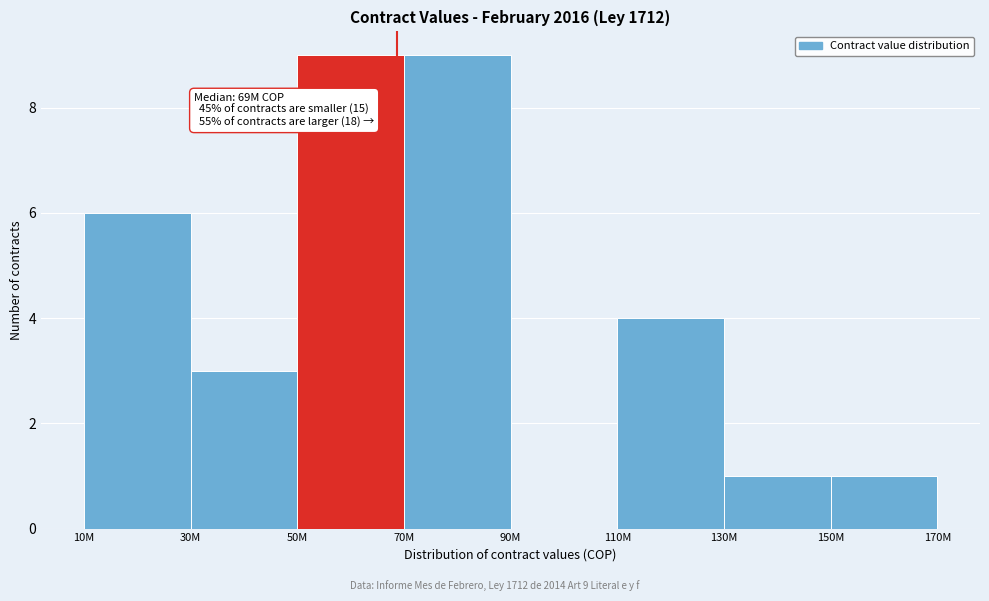

Reading left to right, list all the values displayed in this chart.

10M=6	30M=3	50M=9	70M=9	90M=0	110M=4	130M=1	150M=1